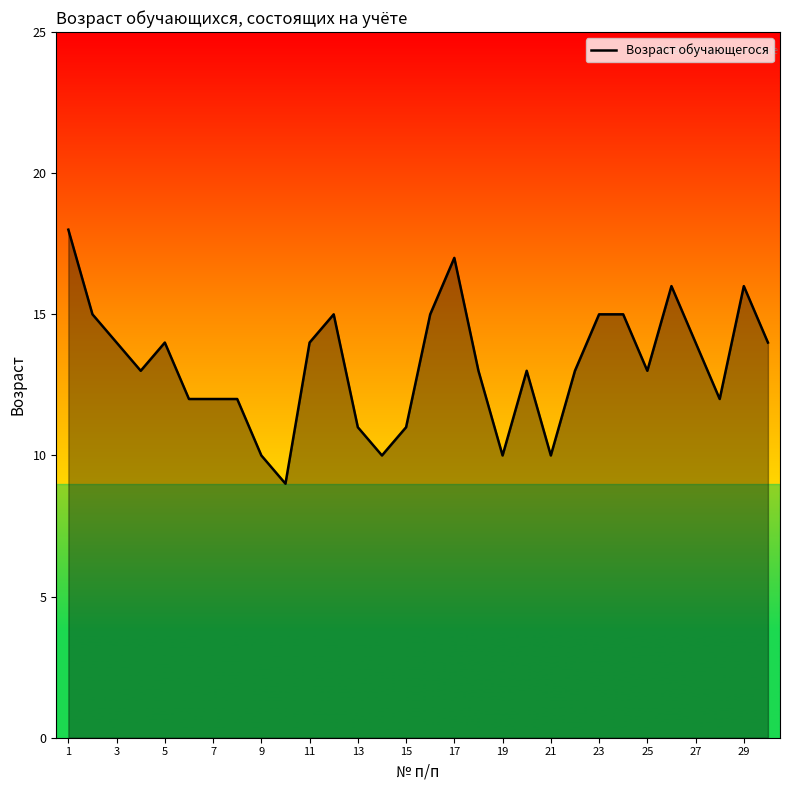

What is the smallest value displayed?

9